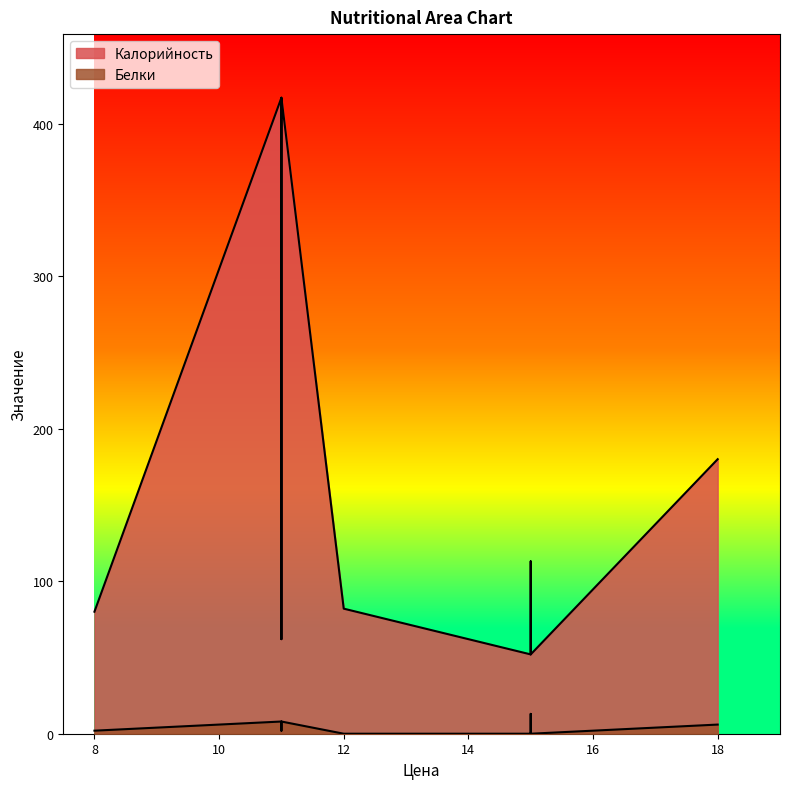

Where is the first local minimum for Белки?

12